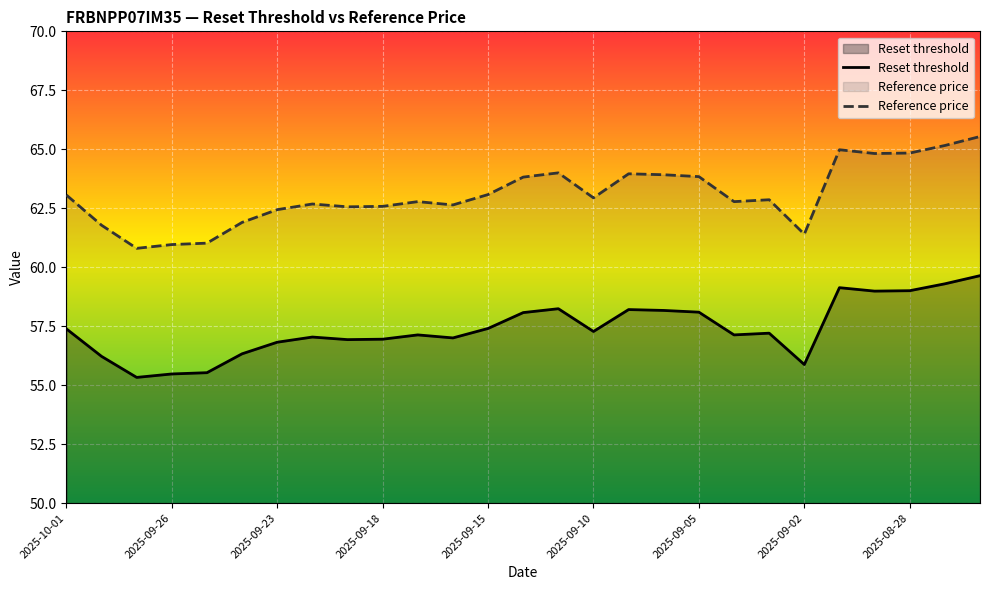

In Reset threshold, how many points are lower than both neighbors (excluding endpoints)?

7